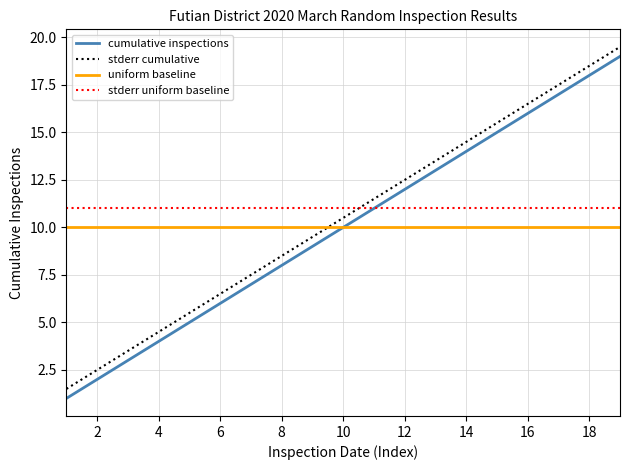

True or false: cumulative inspections and stderr cumulative cross at least once.

False